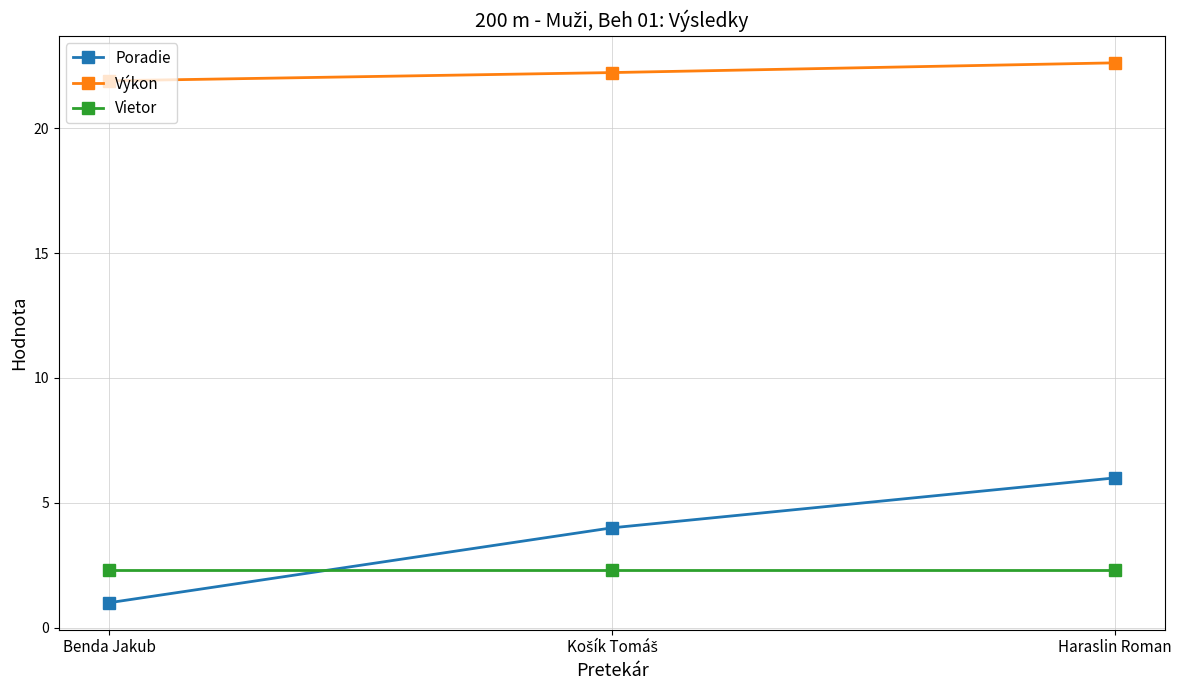

Is it true that Poradie equals 6.0 at Haraslin Roman?

True